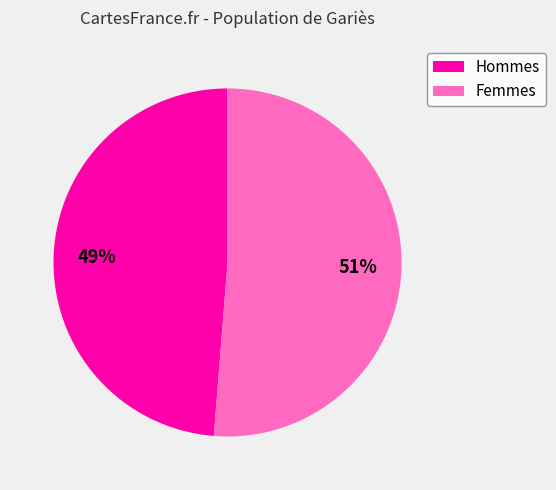

Does any single category account for the majority?

Yes